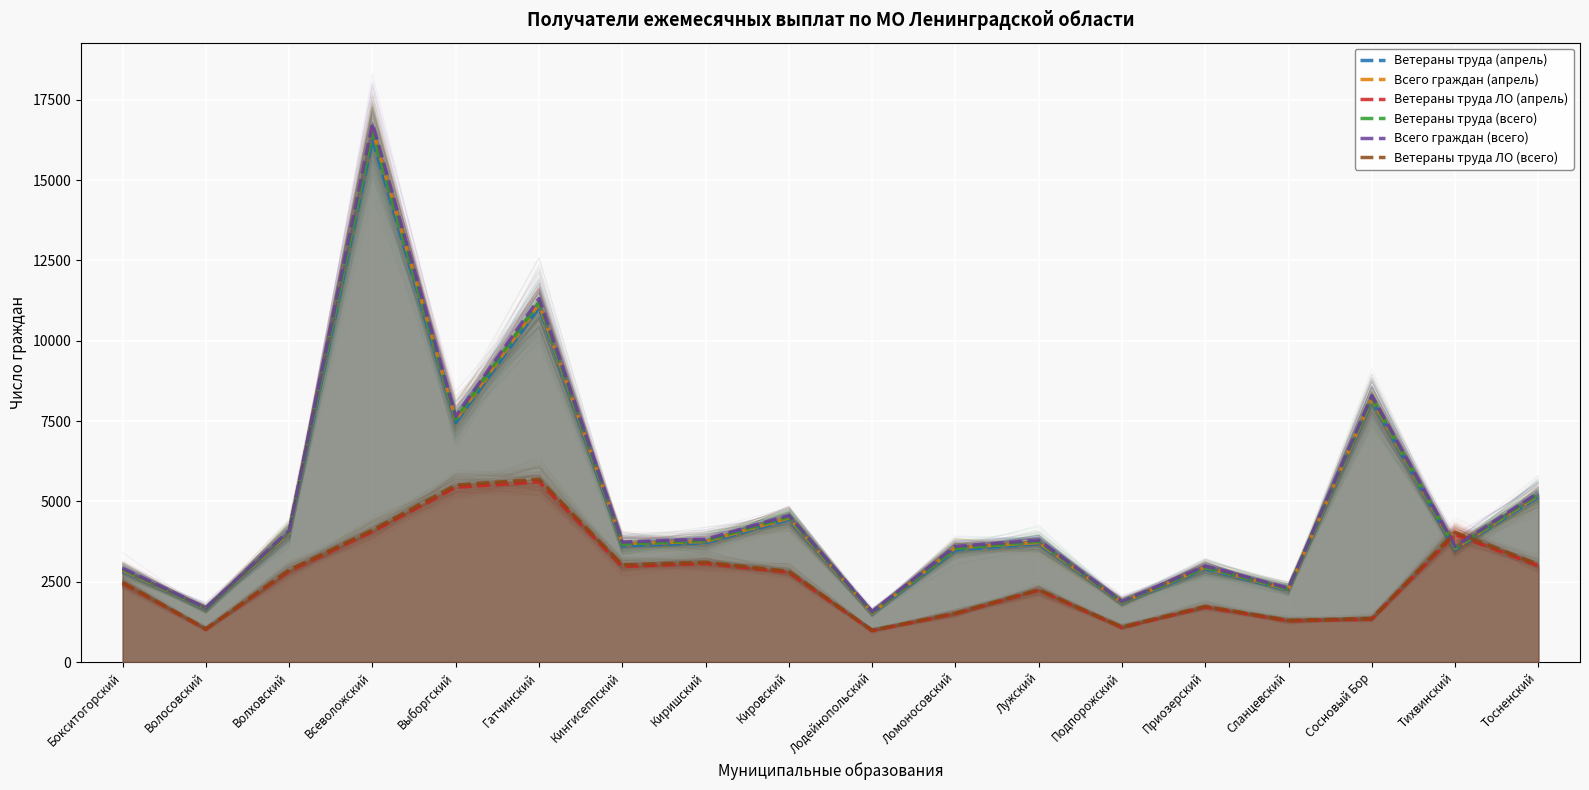

At how many categories does at least one series exceed 6643?

4